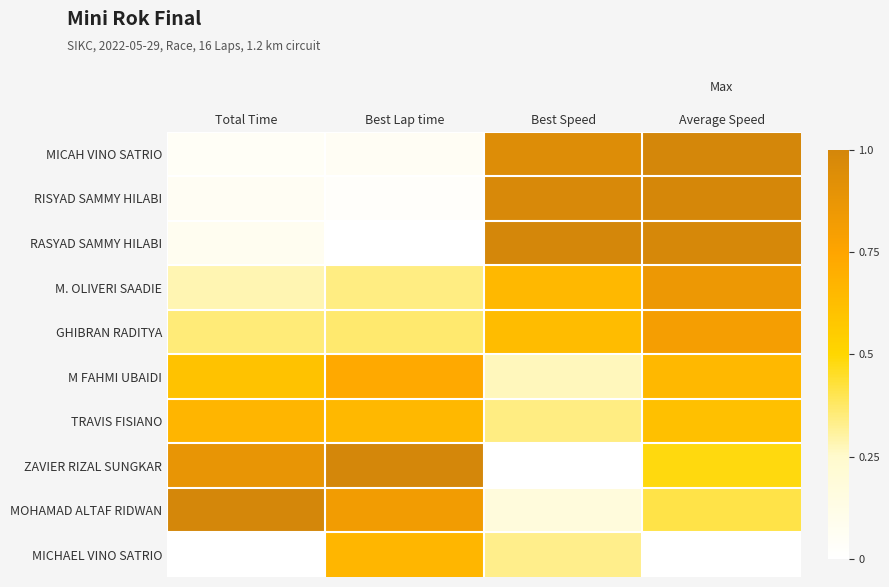

Reading right to left, transcribe all the data shown in this chart.

MICAH VINO SATRIO: Average Speed=1.0	Best Speed=0.9	Best Lap time=0.1	Total Time=0.0
RISYAD SAMMY HILABI: Average Speed=1.0	Best Speed=1.0	Best Lap time=0.0	Total Time=0.1
RASYAD SAMMY HILABI: Average Speed=1.0	Best Speed=1.0	Best Lap time=0.0	Total Time=0.1
M. OLIVERI SAADIE: Average Speed=0.8	Best Speed=0.7	Best Lap time=0.3	Total Time=0.3
GHIBRAN RADITYA: Average Speed=0.8	Best Speed=0.6	Best Lap time=0.4	Total Time=0.4
M FAHMI UBAIDI: Average Speed=0.6	Best Speed=0.3	Best Lap time=0.7	Total Time=0.6
TRAVIS FISIANO: Average Speed=0.6	Best Speed=0.3	Best Lap time=0.6	Total Time=0.7
ZAVIER RIZAL SUNGKAR: Average Speed=0.5	Best Speed=0.0	Best Lap time=1.0	Total Time=0.9
MOHAMAD ALTAF RIDWAN: Average Speed=0.4	Best Speed=0.2	Best Lap time=0.8	Total Time=1.0
MICHAEL VINO SATRIO: Average Speed=0.0	Best Speed=0.3	Best Lap time=0.7	Total Time=0.0